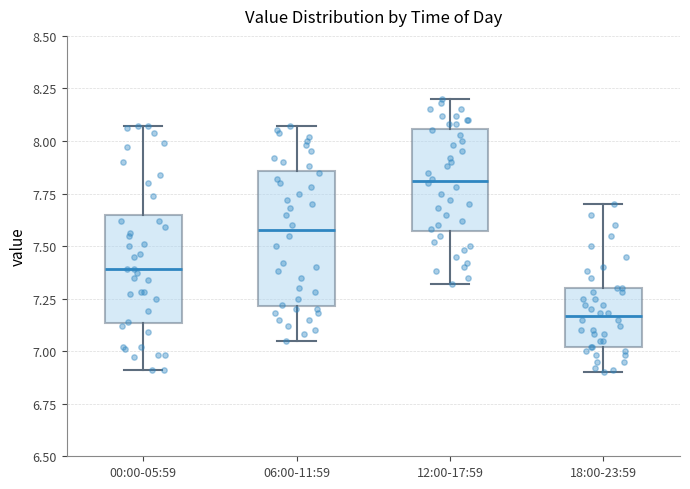

Where is the upper edge of the box for 06:00-11:59 on the y-axis? The values are not printed on the chart, so give them approximately, as read against the axis.

7.85